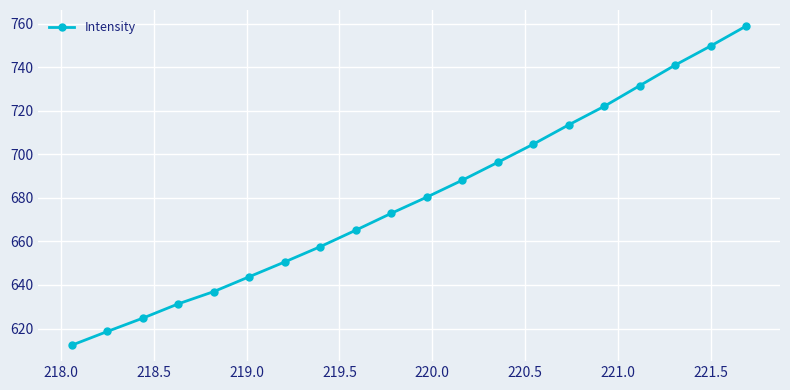

Is this an area chart (filled region under the line)?

No